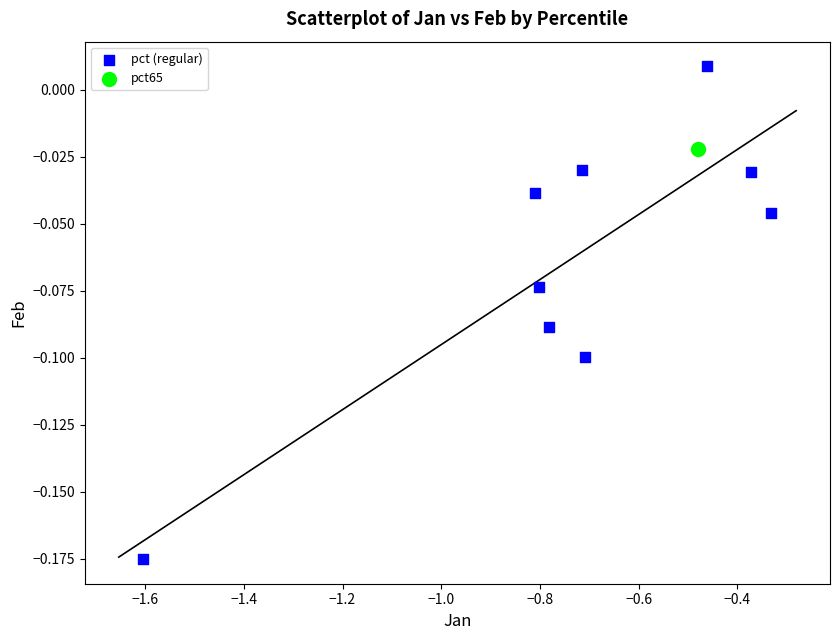

What are all the series names shown in the legend?

pct (regular), pct65